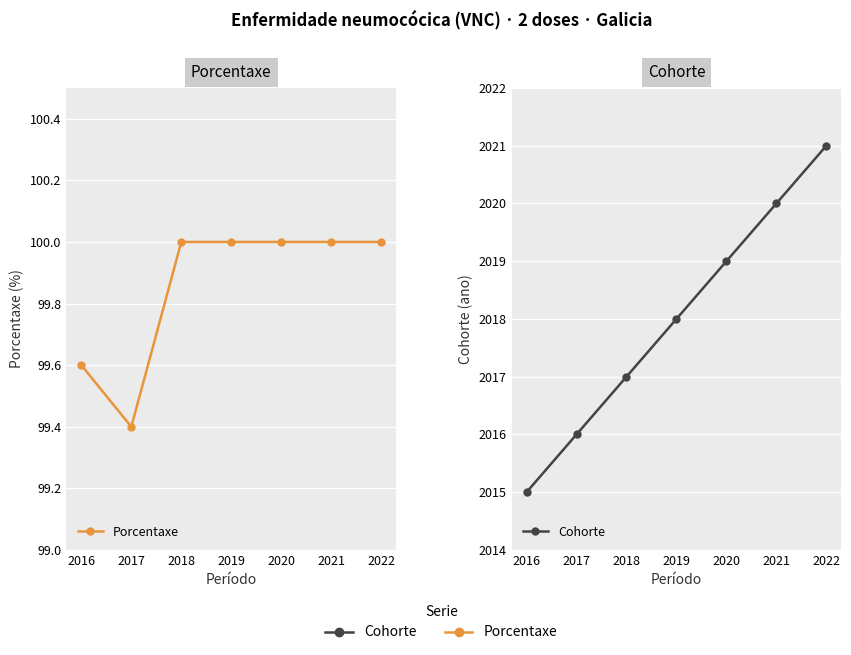

Reading right to left, what are all the values shown in this chart?

Porcentaxe: 100.0	100.0	100.0	100.0	100.0	99.4	99.6
Cohorte: 2021.0	2020.0	2019.0	2018.0	2017.0	2016.0	2015.0